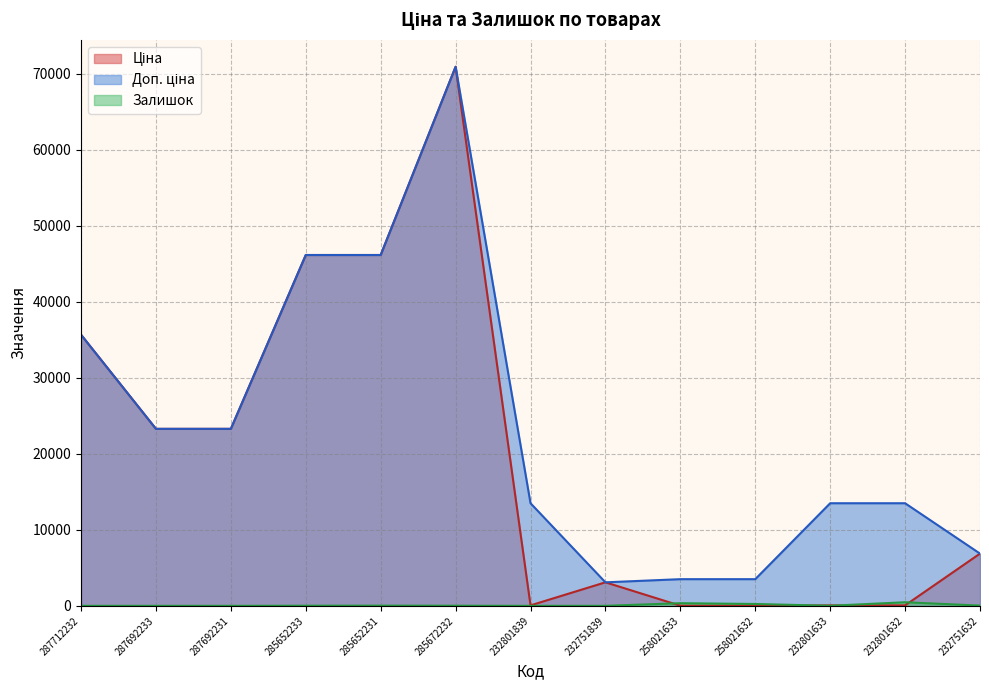

Which series has the widest spread of values?

Ціна